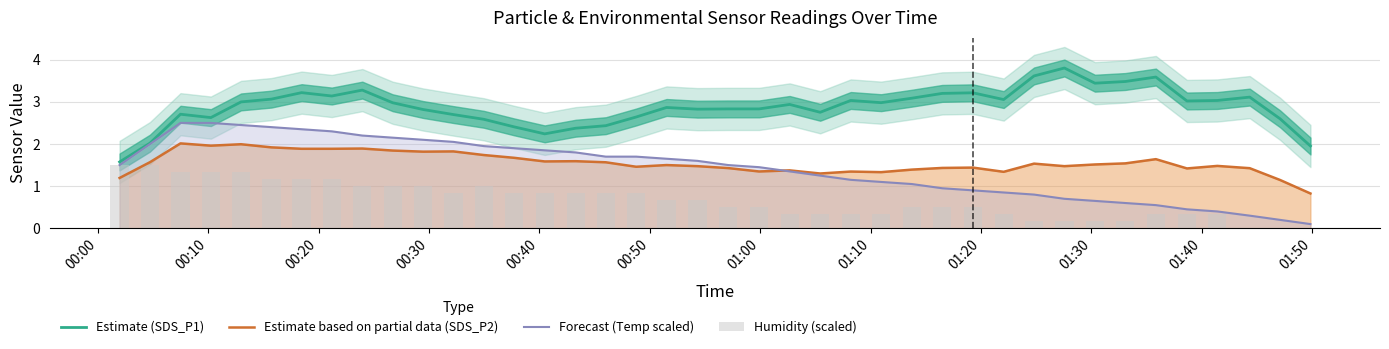

True or false: Estimate based on partial data (SDS_P2) and Estimate (SDS_P1) cross at least once.

False